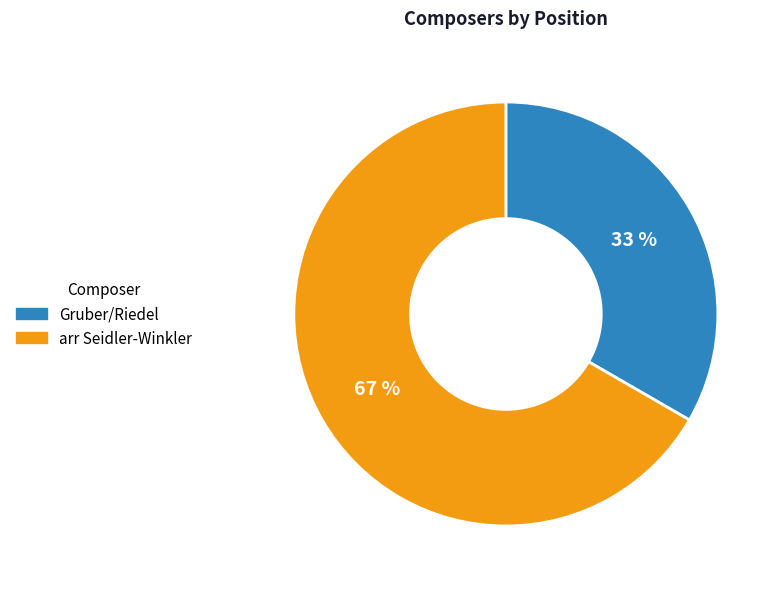

What percentage is the Gruber/Riedel slice, to the nearest percent?

33%